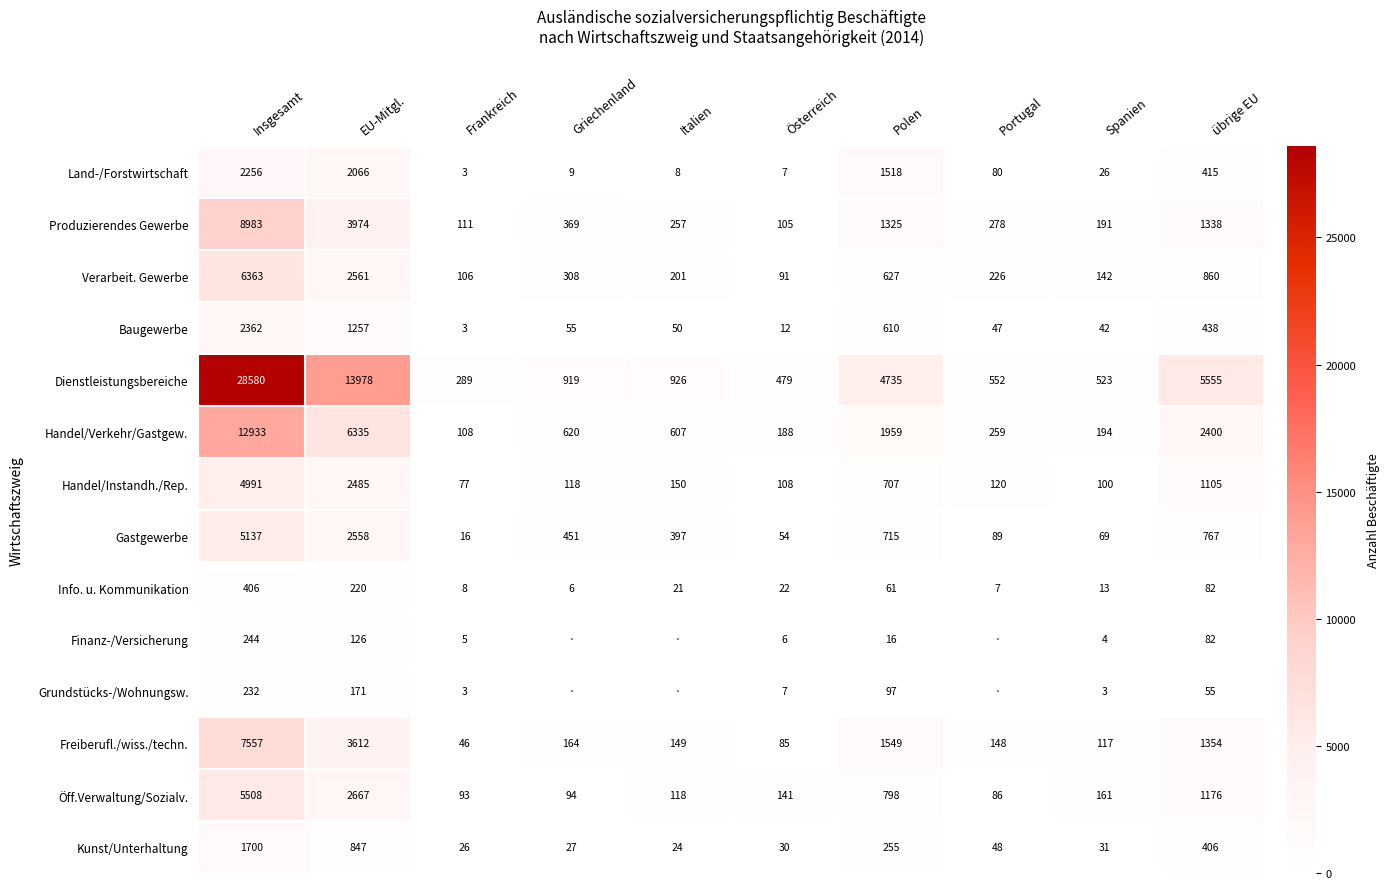

What is the difference between the Öff.Verwaltung/Sozialv. values at Griechenland and Portugal?

8